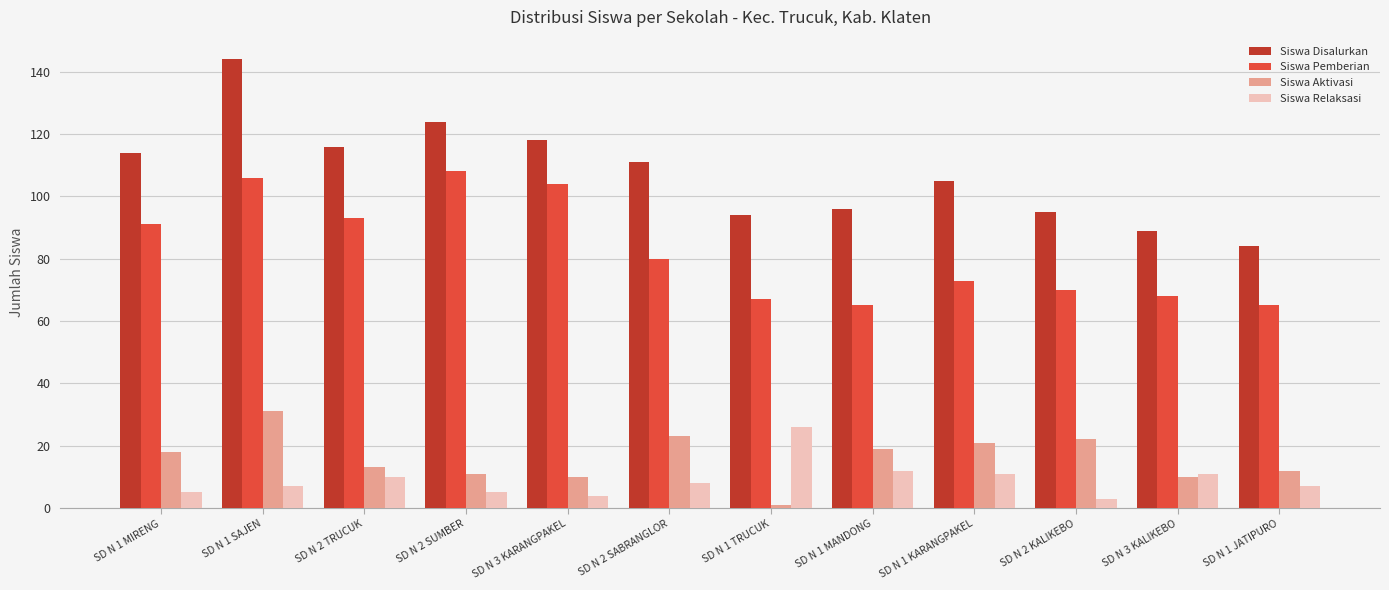

Which category has the highest value in the Siswa Disalurkan series?

SD N 1 SAJEN